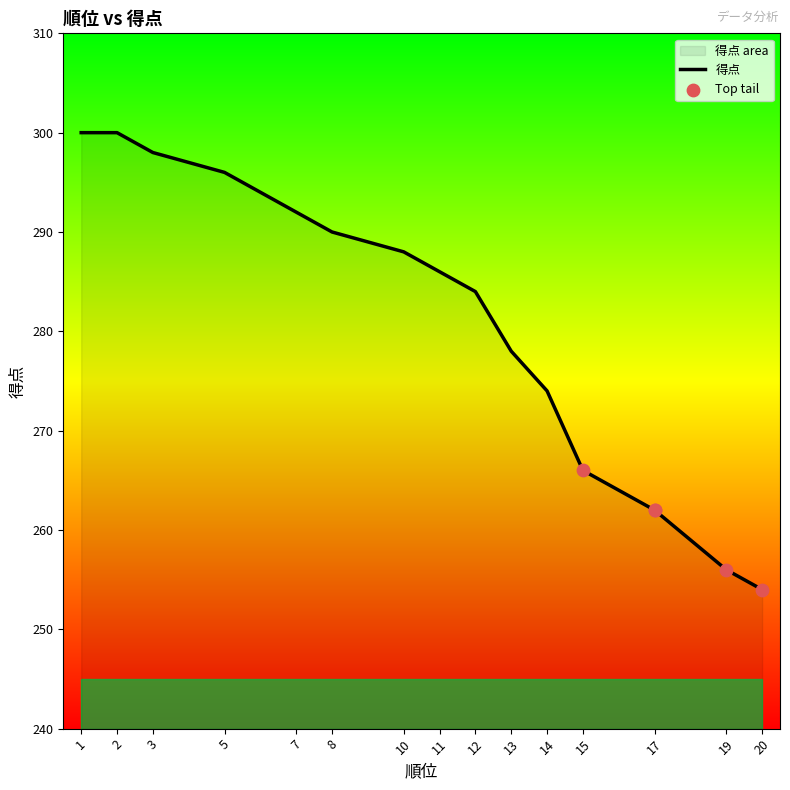

Between 5 and 8, which is larger?

5